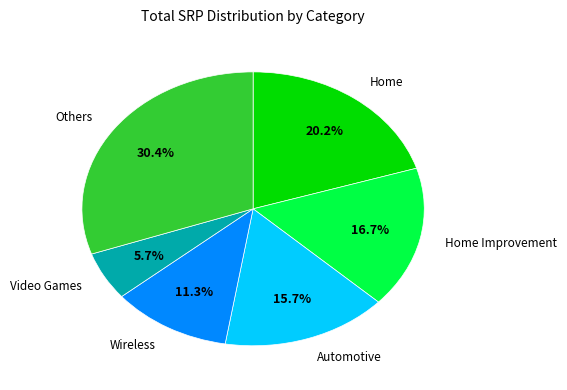

Is there a majority slice in this chart?

No